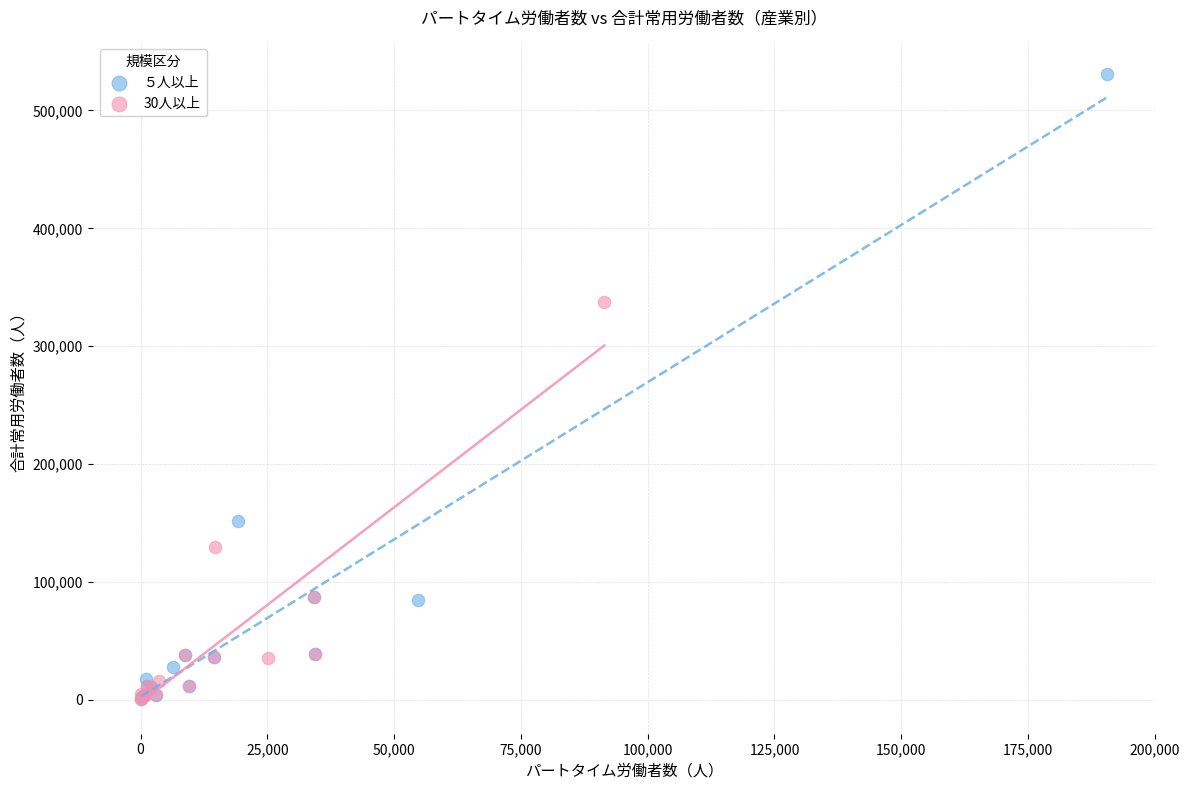

Which series contains the highest Y value?

５人以上